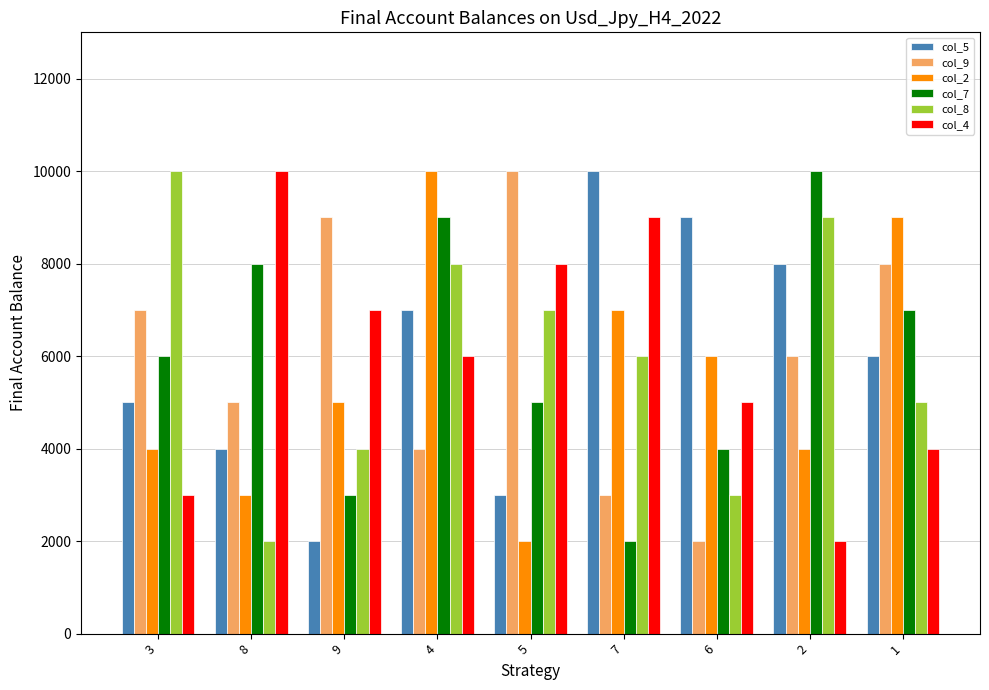

What is the difference between the highest and lowest values at 7?

8000